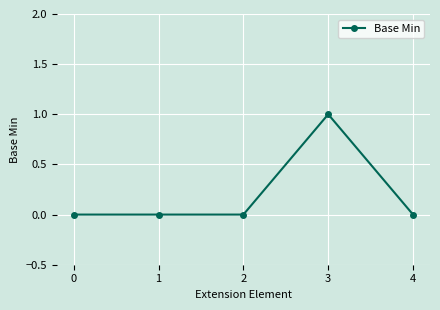

Count the number of categories in the chart.

5